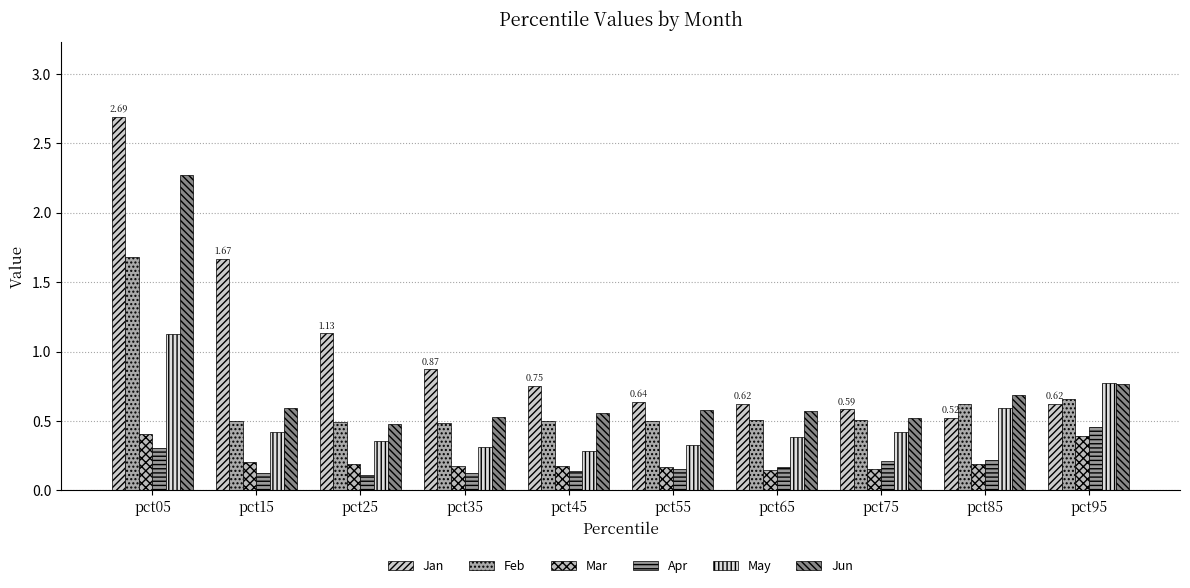

What is the minimum value shown in the chart?

0.1